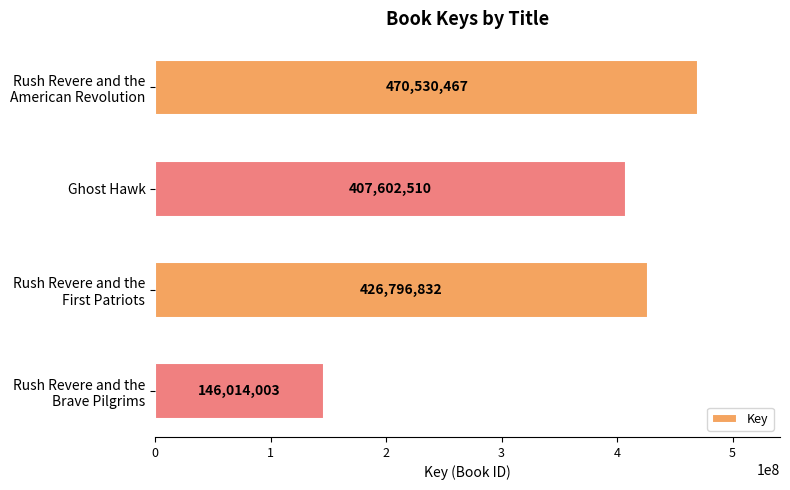

Are the bars grouped side by side (vs. stacked)?

No